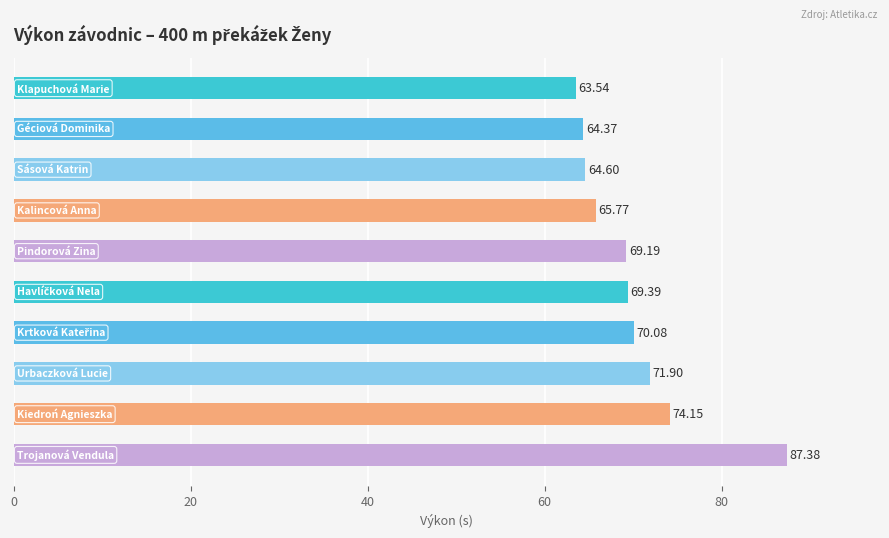

What is the difference between the maximum and minimum values?

23.8